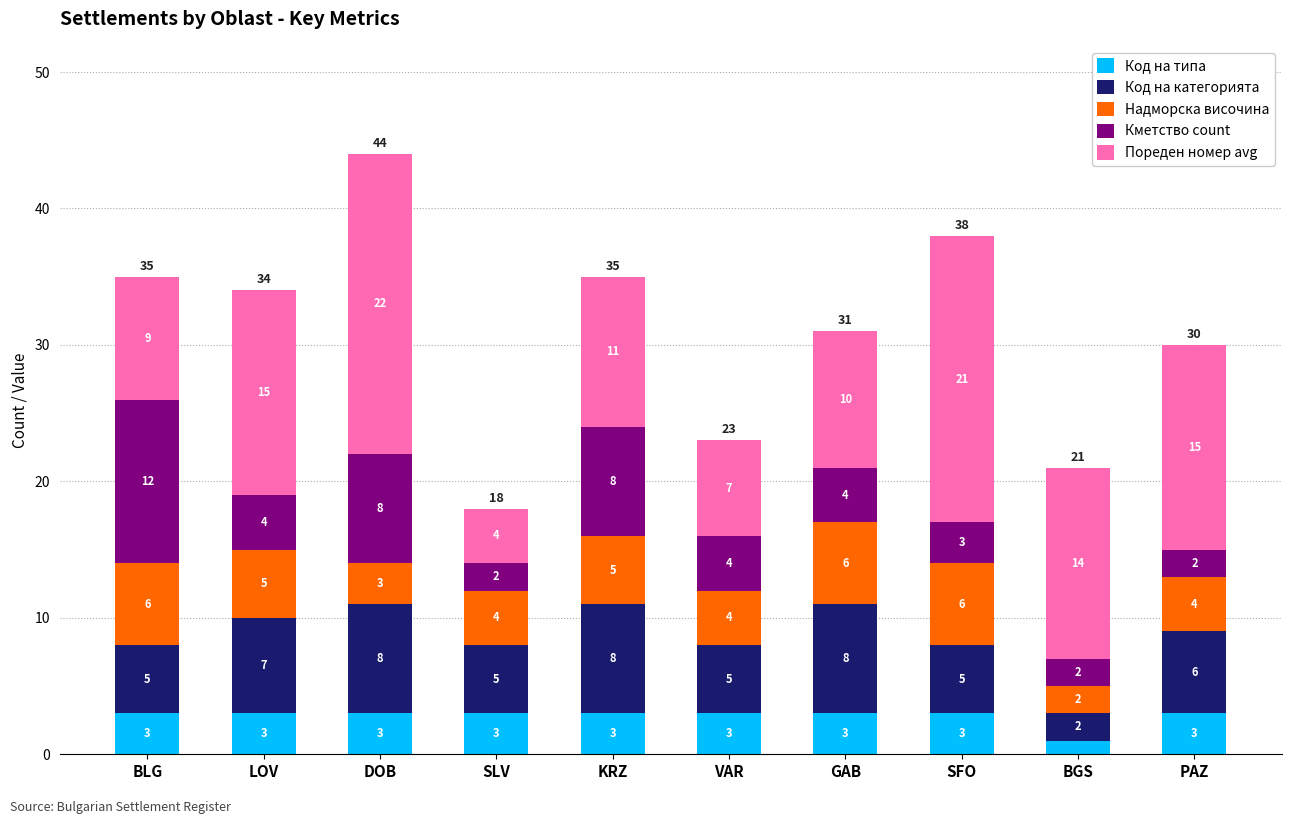

Reading left to right, transcribe the values for Код на типа.

BLG=3	LOV=3	DOB=3	SLV=3	KRZ=3	VAR=3	GAB=3	SFO=3	BGS=1	PAZ=3